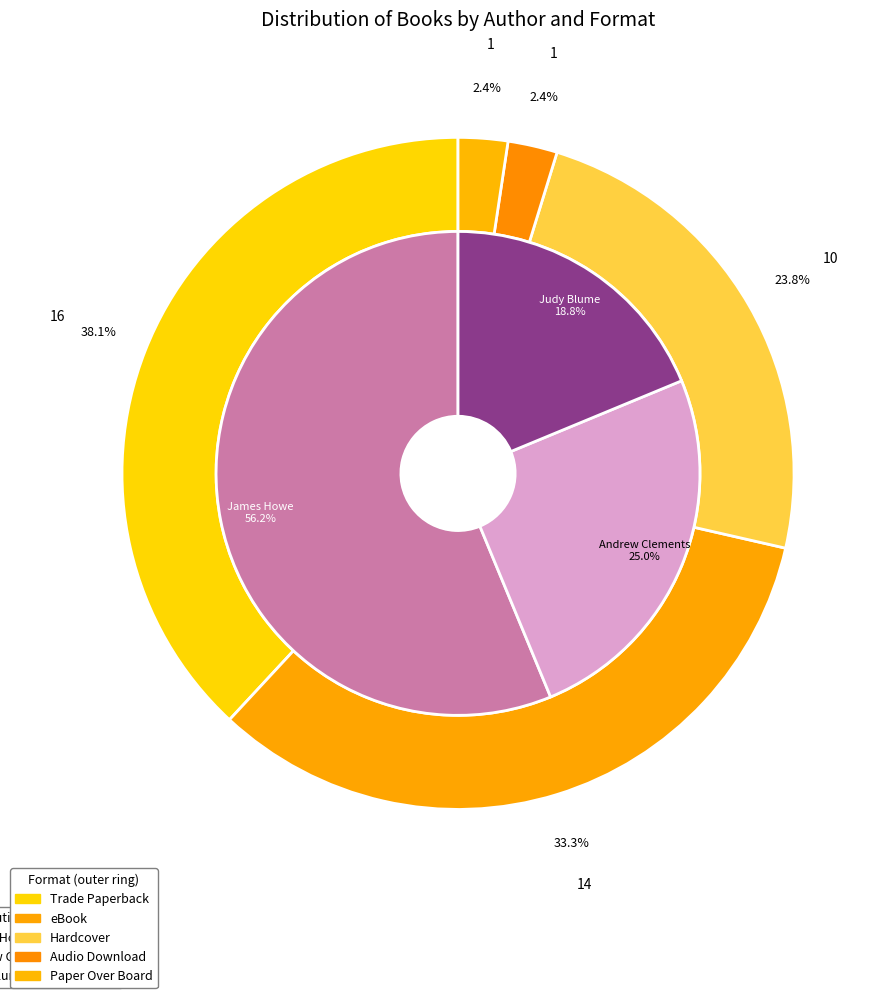

What percentage is the Judy Blume (1269075) slice, to the nearest percent?

19%